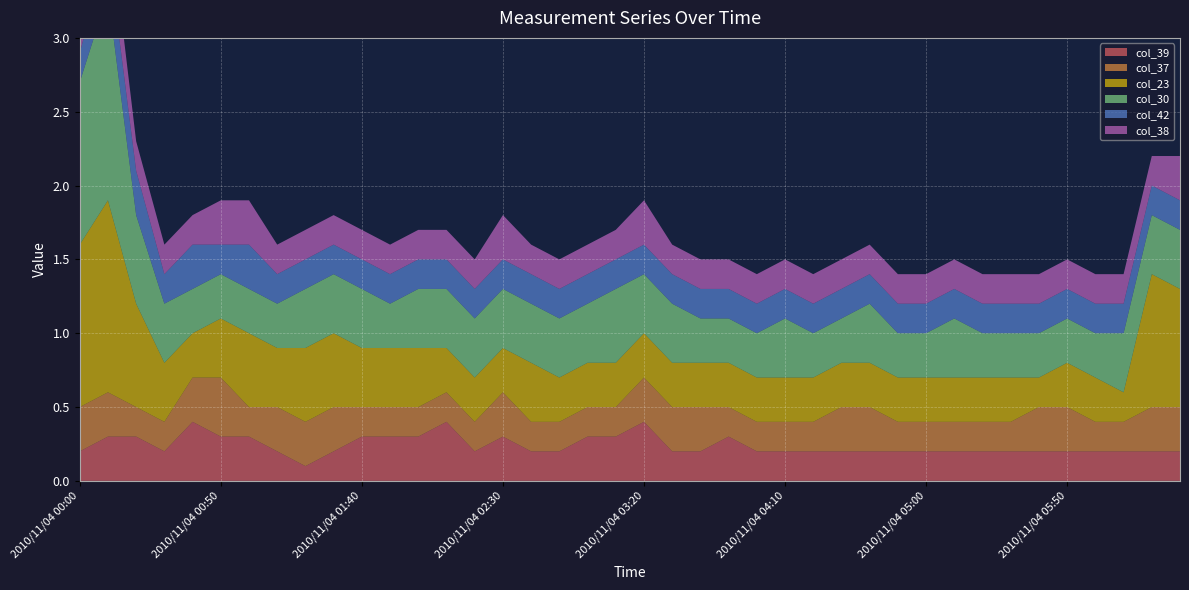

Reading right to left, extract all data points from this chart.

col_39: 2010/11/04 06:30=0.2	2010/11/04 06:20=0.2	2010/11/04 06:10=0.2	2010/11/04 06:00=0.2	2010/11/04 05:50=0.2	2010/11/04 05:40=0.2	2010/11/04 05:30=0.2	2010/11/04 05:20=0.2	2010/11/04 05:10=0.2	2010/11/04 05:00=0.2	2010/11/04 04:50=0.2	2010/11/04 04:40=0.2	2010/11/04 04:30=0.2	2010/11/04 04:20=0.2	2010/11/04 04:10=0.2	2010/11/04 04:00=0.2	2010/11/04 03:50=0.3	2010/11/04 03:40=0.2	2010/11/04 03:30=0.2	2010/11/04 03:20=0.4	2010/11/04 03:10=0.3	2010/11/04 03:00=0.3	2010/11/04 02:50=0.2	2010/11/04 02:40=0.2	2010/11/04 02:30=0.3	2010/11/04 02:20=0.2	2010/11/04 02:10=0.4	2010/11/04 02:00=0.3	2010/11/04 01:50=0.3	2010/11/04 01:40=0.3	2010/11/04 01:30=0.2	2010/11/04 01:20=0.1	2010/11/04 01:10=0.2	2010/11/04 01:00=0.3	2010/11/04 00:50=0.3	2010/11/04 00:40=0.4	2010/11/04 00:30=0.2	2010/11/04 00:20=0.3	2010/11/04 00:10=0.3	2010/11/04 00:00=0.2
col_37: 2010/11/04 06:30=0.3	2010/11/04 06:20=0.3	2010/11/04 06:10=0.2	2010/11/04 06:00=0.2	2010/11/04 05:50=0.3	2010/11/04 05:40=0.3	2010/11/04 05:30=0.2	2010/11/04 05:20=0.2	2010/11/04 05:10=0.2	2010/11/04 05:00=0.2	2010/11/04 04:50=0.2	2010/11/04 04:40=0.3	2010/11/04 04:30=0.3	2010/11/04 04:20=0.2	2010/11/04 04:10=0.2	2010/11/04 04:00=0.2	2010/11/04 03:50=0.2	2010/11/04 03:40=0.3	2010/11/04 03:30=0.3	2010/11/04 03:20=0.3	2010/11/04 03:10=0.2	2010/11/04 03:00=0.2	2010/11/04 02:50=0.2	2010/11/04 02:40=0.2	2010/11/04 02:30=0.3	2010/11/04 02:20=0.2	2010/11/04 02:10=0.2	2010/11/04 02:00=0.2	2010/11/04 01:50=0.2	2010/11/04 01:40=0.2	2010/11/04 01:30=0.3	2010/11/04 01:20=0.3	2010/11/04 01:10=0.3	2010/11/04 01:00=0.2	2010/11/04 00:50=0.4	2010/11/04 00:40=0.3	2010/11/04 00:30=0.2	2010/11/04 00:20=0.2	2010/11/04 00:10=0.3	2010/11/04 00:00=0.3
col_23: 2010/11/04 06:30=0.8	2010/11/04 06:20=0.9	2010/11/04 06:10=0.2	2010/11/04 06:00=0.3	2010/11/04 05:50=0.3	2010/11/04 05:40=0.2	2010/11/04 05:30=0.3	2010/11/04 05:20=0.3	2010/11/04 05:10=0.3	2010/11/04 05:00=0.3	2010/11/04 04:50=0.3	2010/11/04 04:40=0.3	2010/11/04 04:30=0.3	2010/11/04 04:20=0.3	2010/11/04 04:10=0.3	2010/11/04 04:00=0.3	2010/11/04 03:50=0.3	2010/11/04 03:40=0.3	2010/11/04 03:30=0.3	2010/11/04 03:20=0.3	2010/11/04 03:10=0.3	2010/11/04 03:00=0.3	2010/11/04 02:50=0.3	2010/11/04 02:40=0.4	2010/11/04 02:30=0.3	2010/11/04 02:20=0.3	2010/11/04 02:10=0.3	2010/11/04 02:00=0.4	2010/11/04 01:50=0.4	2010/11/04 01:40=0.4	2010/11/04 01:30=0.5	2010/11/04 01:20=0.5	2010/11/04 01:10=0.4	2010/11/04 01:00=0.5	2010/11/04 00:50=0.4	2010/11/04 00:40=0.3	2010/11/04 00:30=0.4	2010/11/04 00:20=0.7	2010/11/04 00:10=1.3	2010/11/04 00:00=1.1
col_30: 2010/11/04 06:30=0.4	2010/11/04 06:20=0.4	2010/11/04 06:10=0.4	2010/11/04 06:00=0.3	2010/11/04 05:50=0.3	2010/11/04 05:40=0.3	2010/11/04 05:30=0.3	2010/11/04 05:20=0.3	2010/11/04 05:10=0.4	2010/11/04 05:00=0.3	2010/11/04 04:50=0.3	2010/11/04 04:40=0.4	2010/11/04 04:30=0.3	2010/11/04 04:20=0.3	2010/11/04 04:10=0.4	2010/11/04 04:00=0.3	2010/11/04 03:50=0.3	2010/11/04 03:40=0.3	2010/11/04 03:30=0.4	2010/11/04 03:20=0.4	2010/11/04 03:10=0.5	2010/11/04 03:00=0.4	2010/11/04 02:50=0.4	2010/11/04 02:40=0.4	2010/11/04 02:30=0.4	2010/11/04 02:20=0.4	2010/11/04 02:10=0.4	2010/11/04 02:00=0.4	2010/11/04 01:50=0.3	2010/11/04 01:40=0.4	2010/11/04 01:30=0.4	2010/11/04 01:20=0.4	2010/11/04 01:10=0.3	2010/11/04 01:00=0.3	2010/11/04 00:50=0.3	2010/11/04 00:40=0.3	2010/11/04 00:30=0.4	2010/11/04 00:20=0.6	2010/11/04 00:10=1.4	2010/11/04 00:00=1.1
col_42: 2010/11/04 06:30=0.2	2010/11/04 06:20=0.2	2010/11/04 06:10=0.2	2010/11/04 06:00=0.2	2010/11/04 05:50=0.2	2010/11/04 05:40=0.2	2010/11/04 05:30=0.2	2010/11/04 05:20=0.2	2010/11/04 05:10=0.2	2010/11/04 05:00=0.2	2010/11/04 04:50=0.2	2010/11/04 04:40=0.2	2010/11/04 04:30=0.2	2010/11/04 04:20=0.2	2010/11/04 04:10=0.2	2010/11/04 04:00=0.2	2010/11/04 03:50=0.2	2010/11/04 03:40=0.2	2010/11/04 03:30=0.2	2010/11/04 03:20=0.2	2010/11/04 03:10=0.2	2010/11/04 03:00=0.2	2010/11/04 02:50=0.2	2010/11/04 02:40=0.2	2010/11/04 02:30=0.2	2010/11/04 02:20=0.2	2010/11/04 02:10=0.2	2010/11/04 02:00=0.2	2010/11/04 01:50=0.2	2010/11/04 01:40=0.2	2010/11/04 01:30=0.2	2010/11/04 01:20=0.2	2010/11/04 01:10=0.2	2010/11/04 01:00=0.3	2010/11/04 00:50=0.2	2010/11/04 00:40=0.3	2010/11/04 00:30=0.2	2010/11/04 00:20=0.3	2010/11/04 00:10=0.3	2010/11/04 00:00=0.2
col_38: 2010/11/04 06:30=0.3	2010/11/04 06:20=0.2	2010/11/04 06:10=0.2	2010/11/04 06:00=0.2	2010/11/04 05:50=0.2	2010/11/04 05:40=0.2	2010/11/04 05:30=0.2	2010/11/04 05:20=0.2	2010/11/04 05:10=0.2	2010/11/04 05:00=0.2	2010/11/04 04:50=0.2	2010/11/04 04:40=0.2	2010/11/04 04:30=0.2	2010/11/04 04:20=0.2	2010/11/04 04:10=0.2	2010/11/04 04:00=0.2	2010/11/04 03:50=0.2	2010/11/04 03:40=0.2	2010/11/04 03:30=0.2	2010/11/04 03:20=0.3	2010/11/04 03:10=0.2	2010/11/04 03:00=0.2	2010/11/04 02:50=0.2	2010/11/04 02:40=0.2	2010/11/04 02:30=0.3	2010/11/04 02:20=0.2	2010/11/04 02:10=0.2	2010/11/04 02:00=0.2	2010/11/04 01:50=0.2	2010/11/04 01:40=0.2	2010/11/04 01:30=0.2	2010/11/04 01:20=0.2	2010/11/04 01:10=0.2	2010/11/04 01:00=0.3	2010/11/04 00:50=0.3	2010/11/04 00:40=0.2	2010/11/04 00:30=0.2	2010/11/04 00:20=0.2	2010/11/04 00:10=0.3	2010/11/04 00:00=0.3